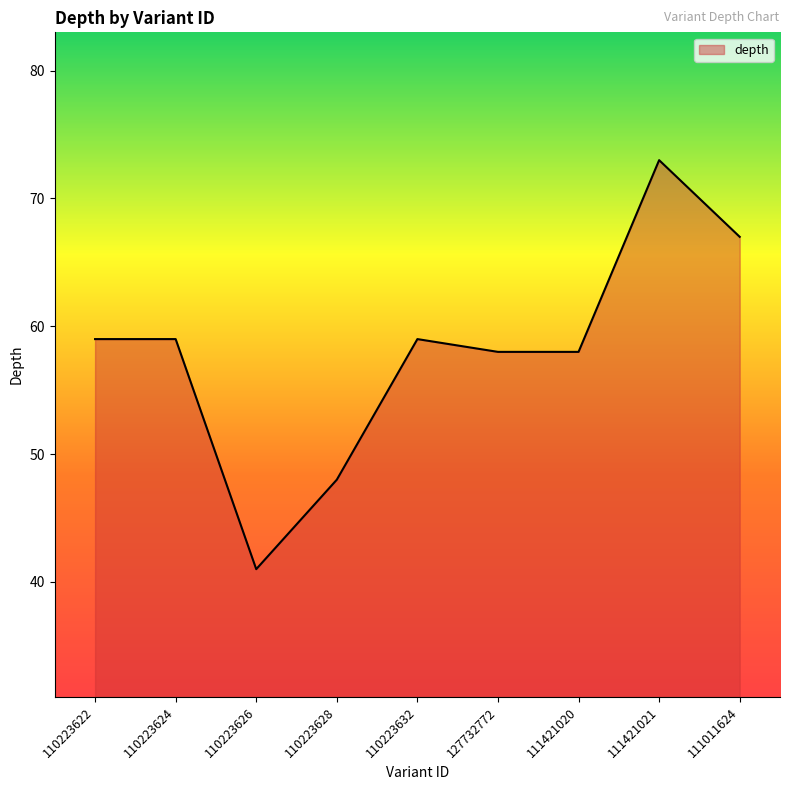

The value at 111421021 is 18. True or false?

False